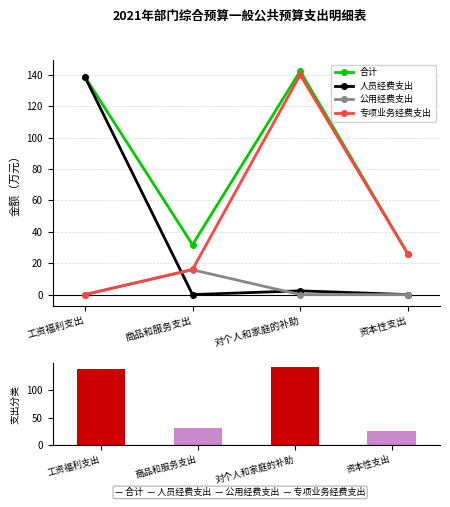

The 人员经费支出 series shows 0.0 at 资本性支出. True or false?

True